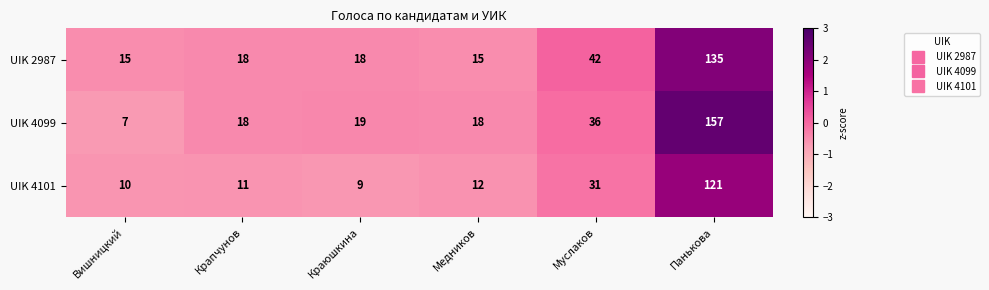

What value does the UIK 4099 series have at Муслаков, to the nearest 10?

40